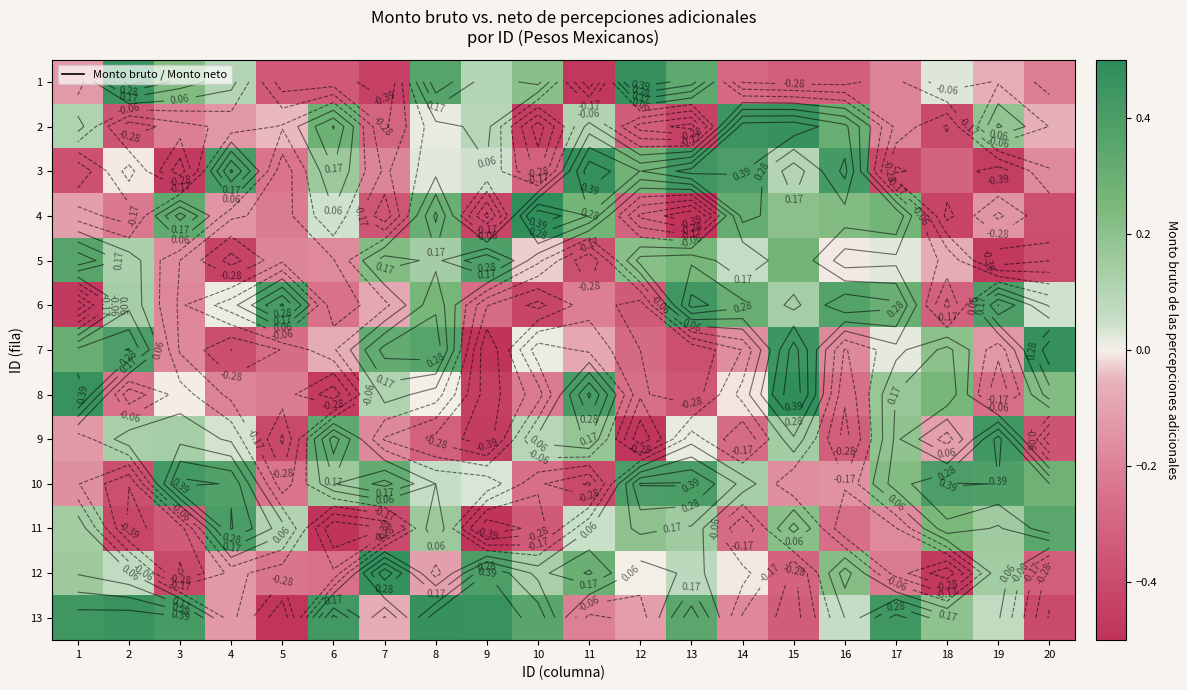

At which label does 2 reach its peak?

15